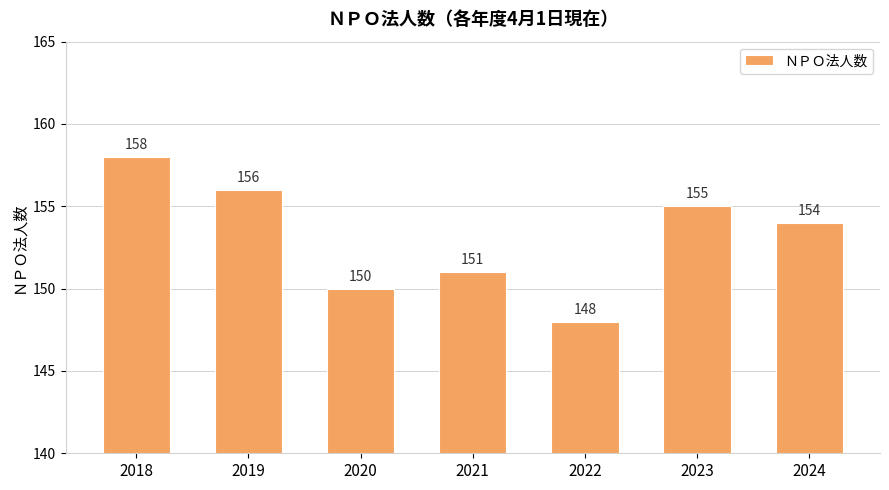

Is it true that the value at 2022 is 87?

False